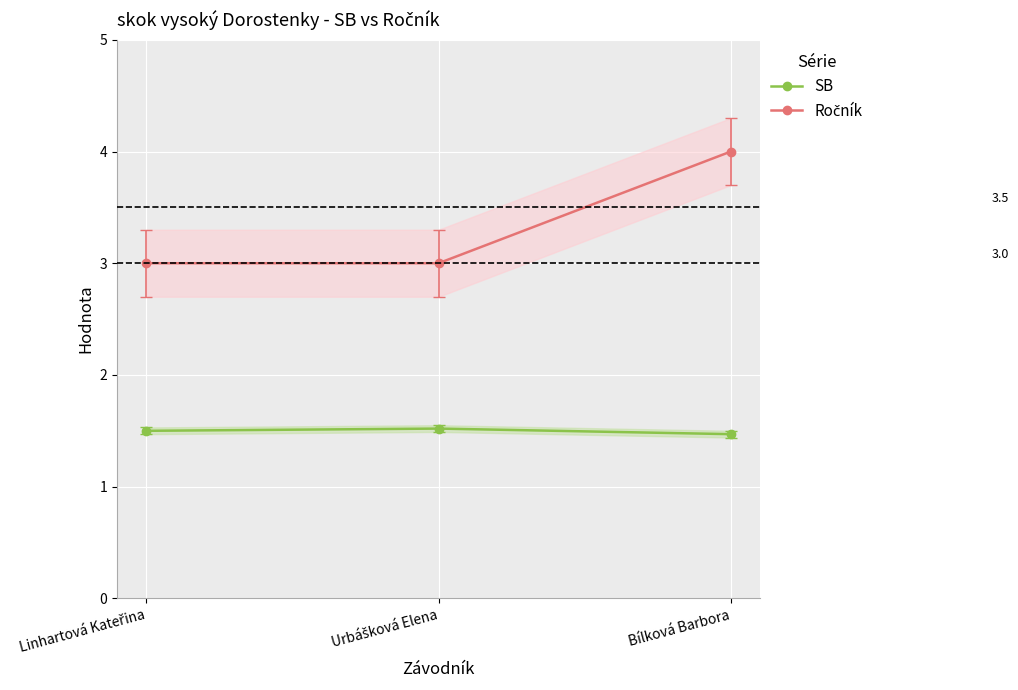

Count the SB values in the range 1 to 2.

3